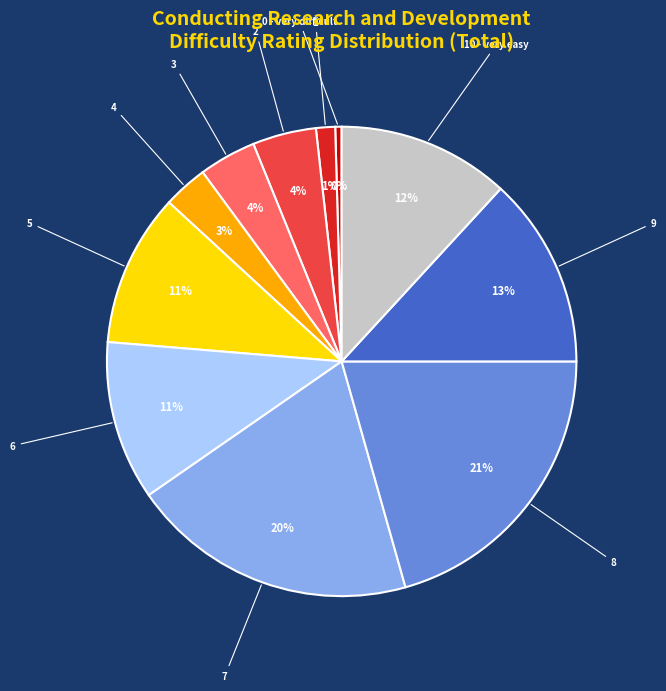

To the nearest percent, what is the average slice percentage?

9%